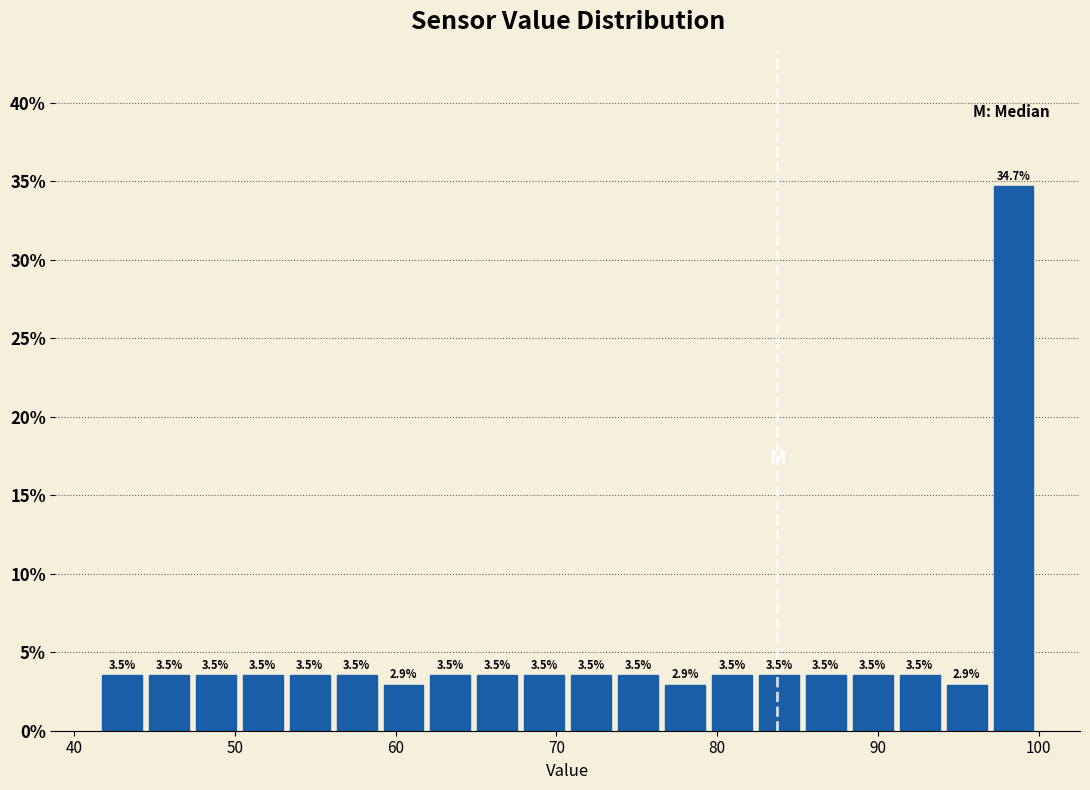

Around what value on the x-axis is the tallest bar? Give the approximate position of its centre, as read against the axis.

98